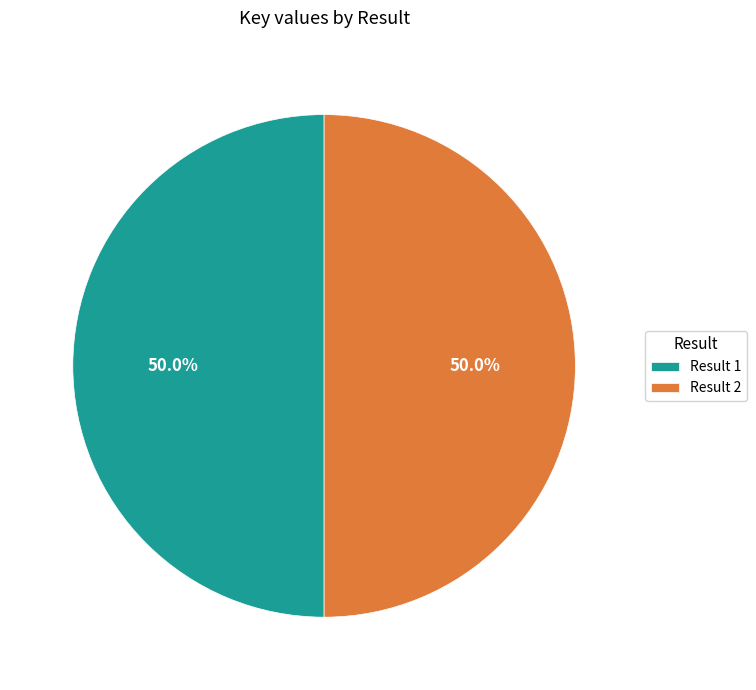

Do Result 1 and Result 2 together represent more than half of the pie?

Yes